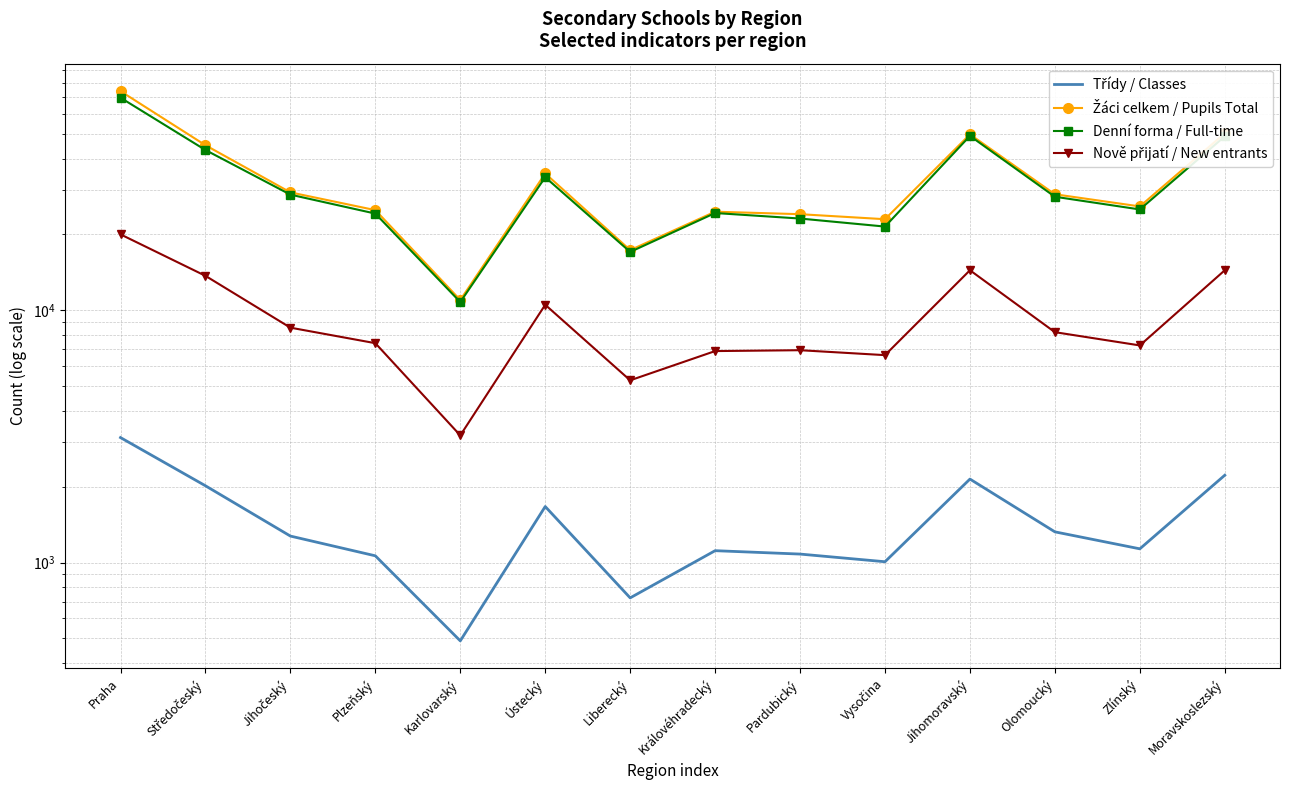

What are all the series names shown in the legend?

Třídy / Classes, Žáci celkem / Pupils Total, Denní forma / Full-time, Nově přijatí / New entrants